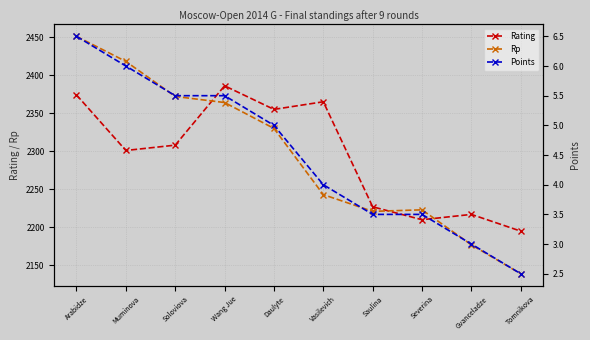

What is the minimum value for Rating?

2195